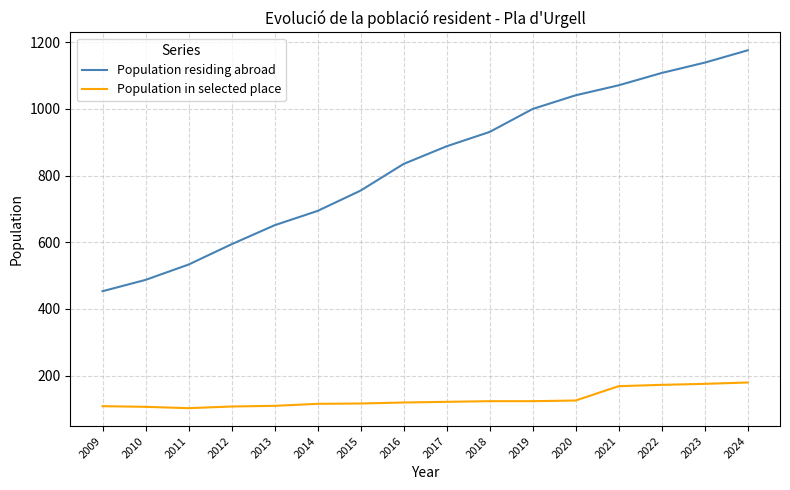

Read the Population residing abroad value at 2018.

931